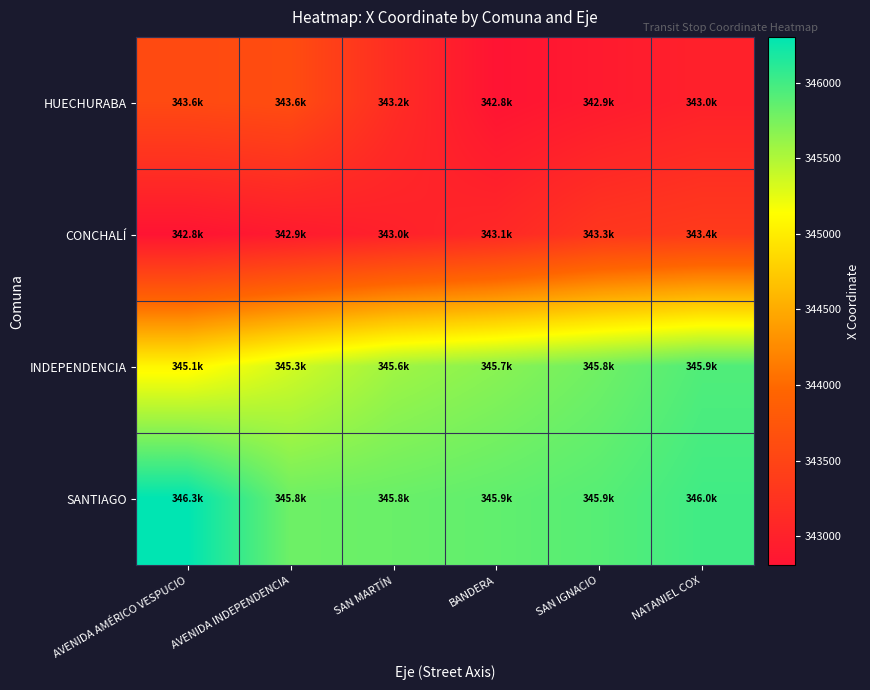

At which category does the chart reach its peak across all series?

AVENIDA AMÉRICO VESPUCIO